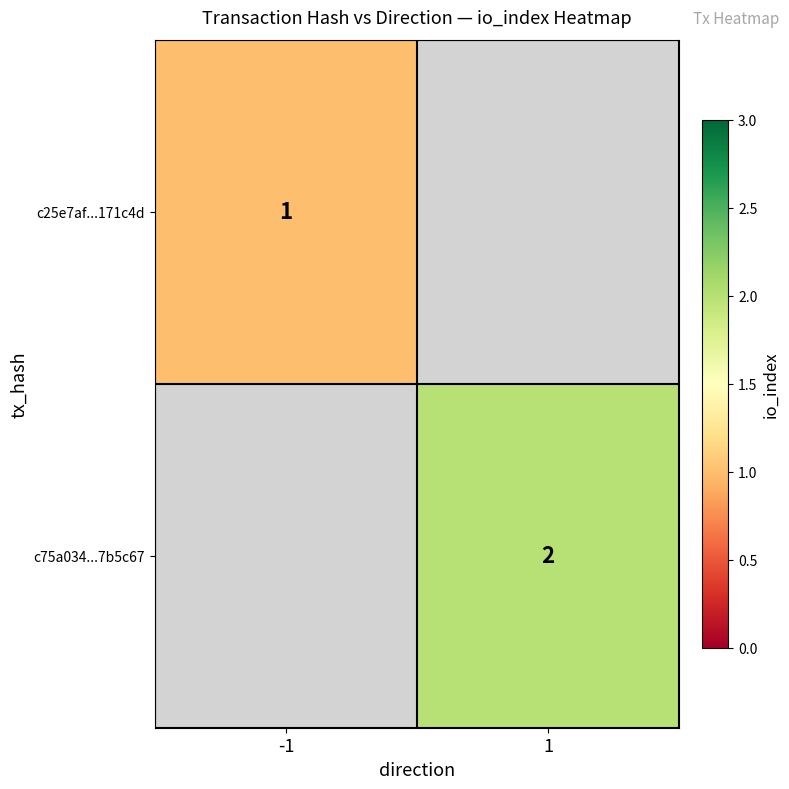

Which label corresponds to the largest value in the chart?

1